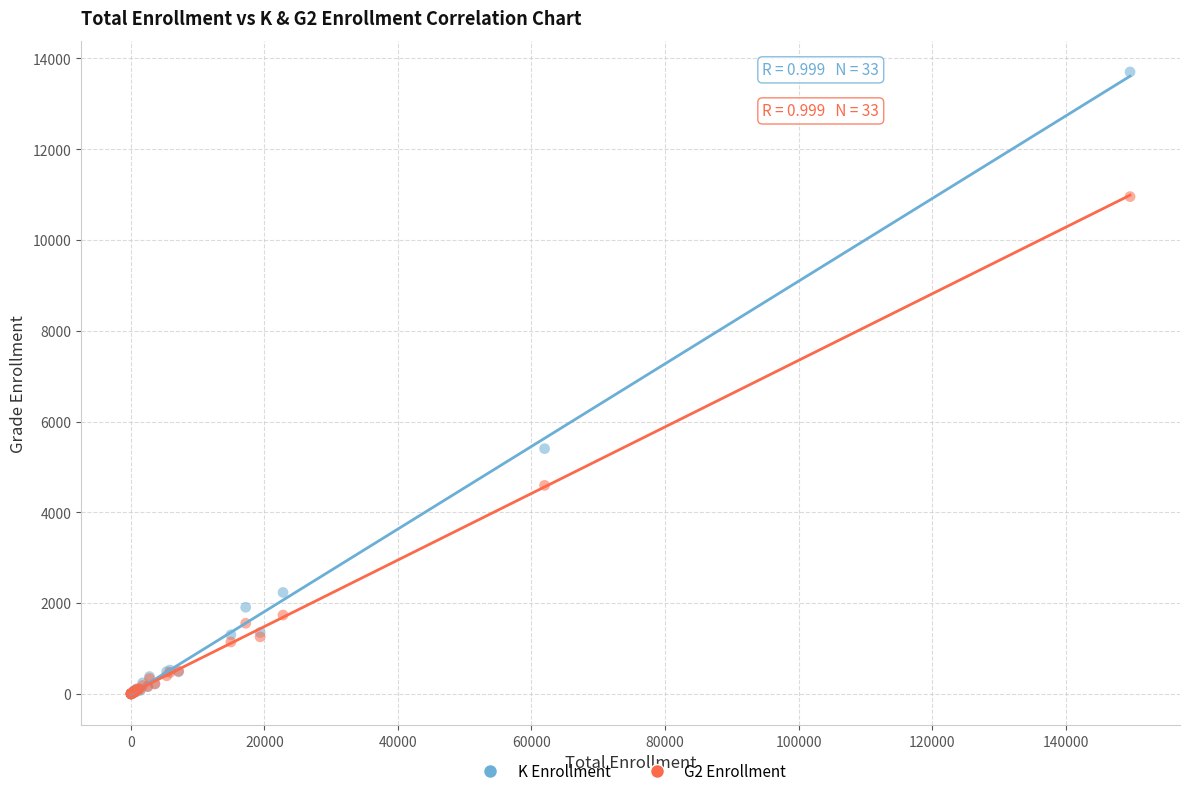

What are all the series names shown in the legend?

K Enrollment, G2 Enrollment